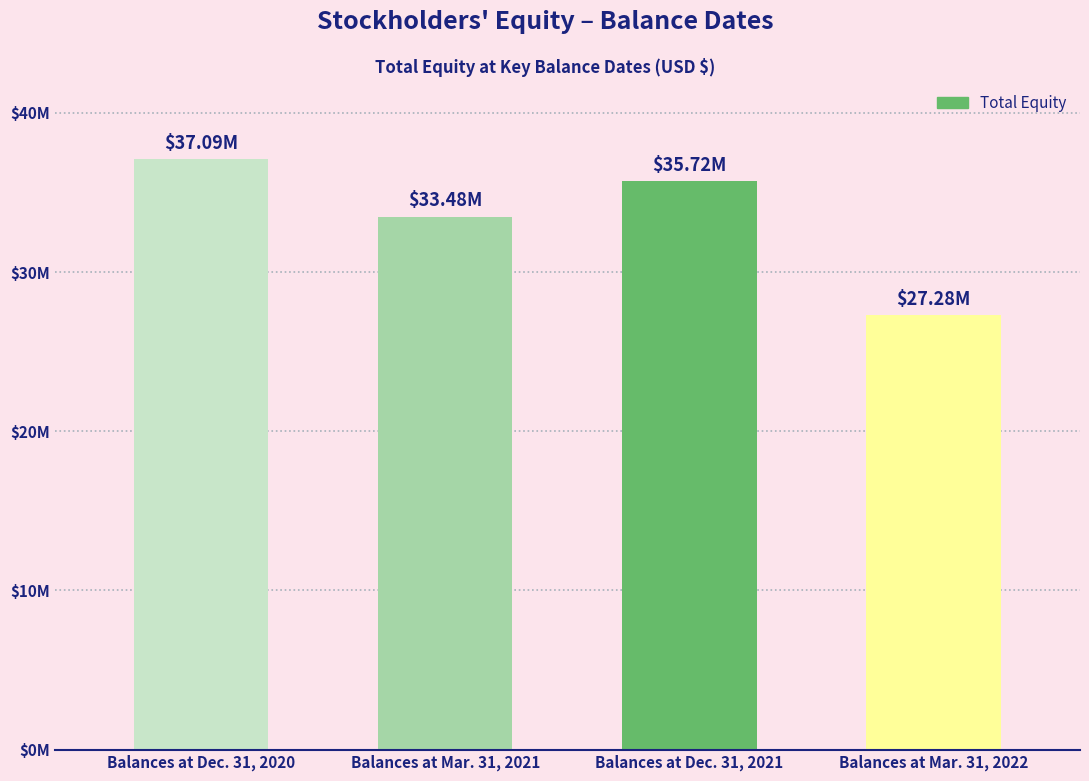

Rank the categories by value from lowest to highest.

Balances at Mar. 31, 2022, Balances at Mar. 31, 2021, Balances at Dec. 31, 2021, Balances at Dec. 31, 2020